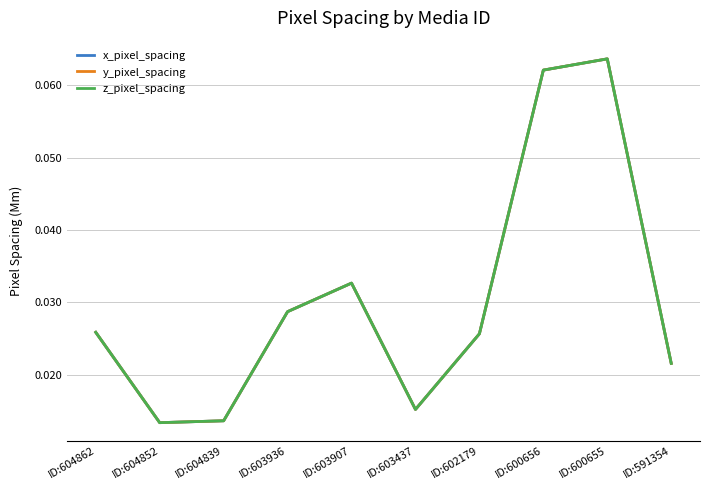

How many interior local peaks does the x_pixel_spacing series have?

2